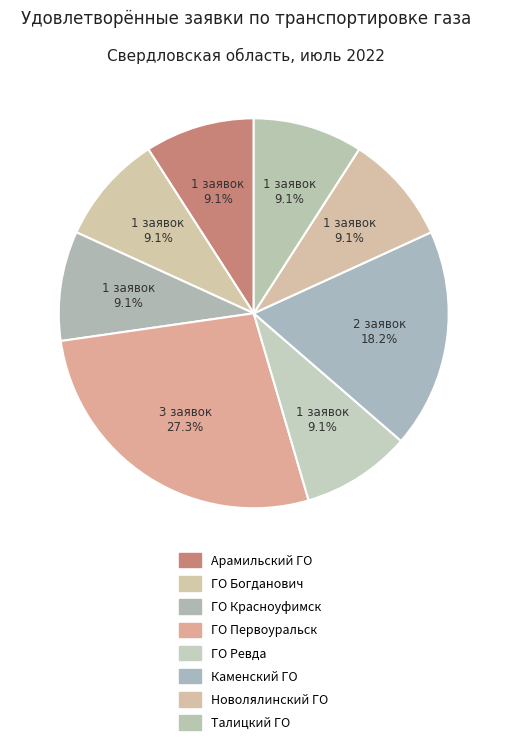

To the nearest percent, what portion does ГО Богданович represent?

9%